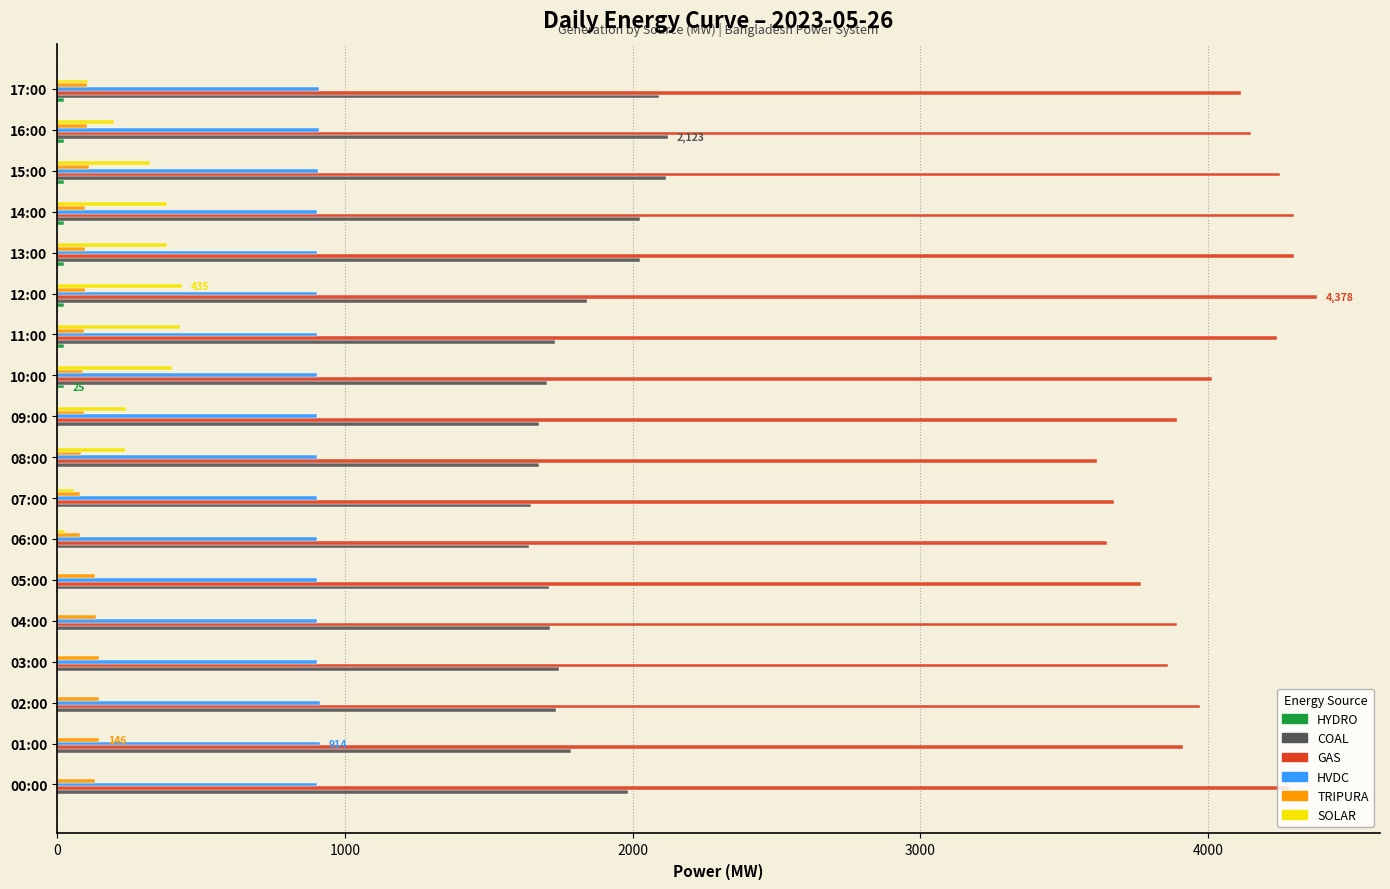

What is the sum of all COAL values?

32957